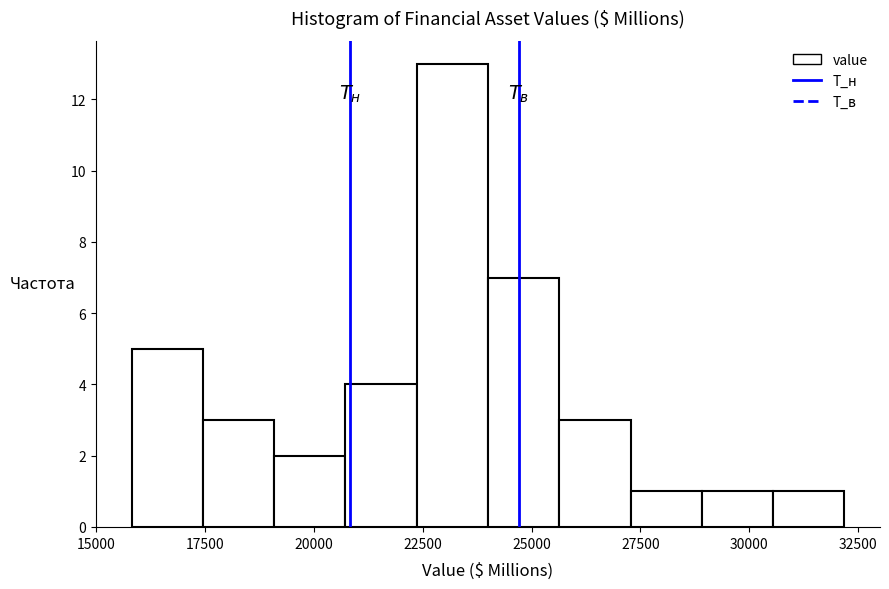

Read against the x-axis, roughly where is the centre of the tallest bar?

23000